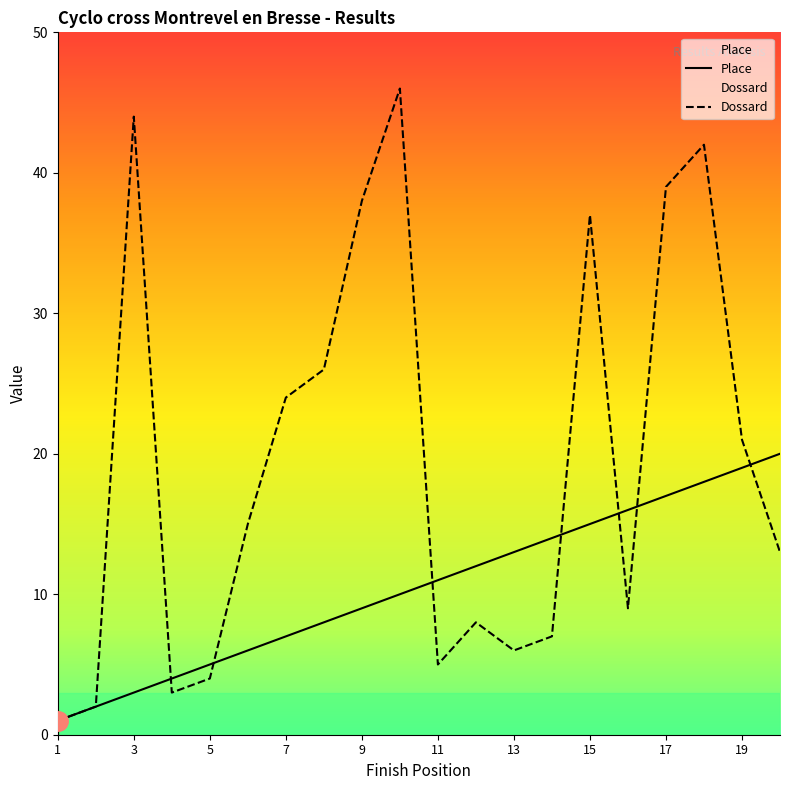

Rank the series by their average value, from lowest to highest.

Place, Dossard